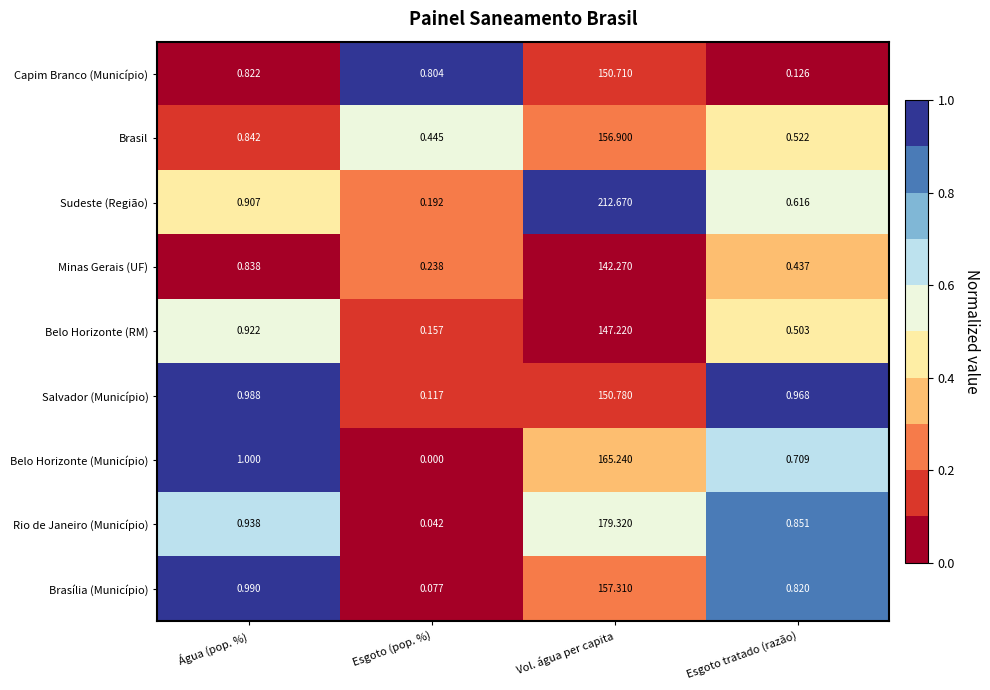

Count the number of data series in this chart.

9